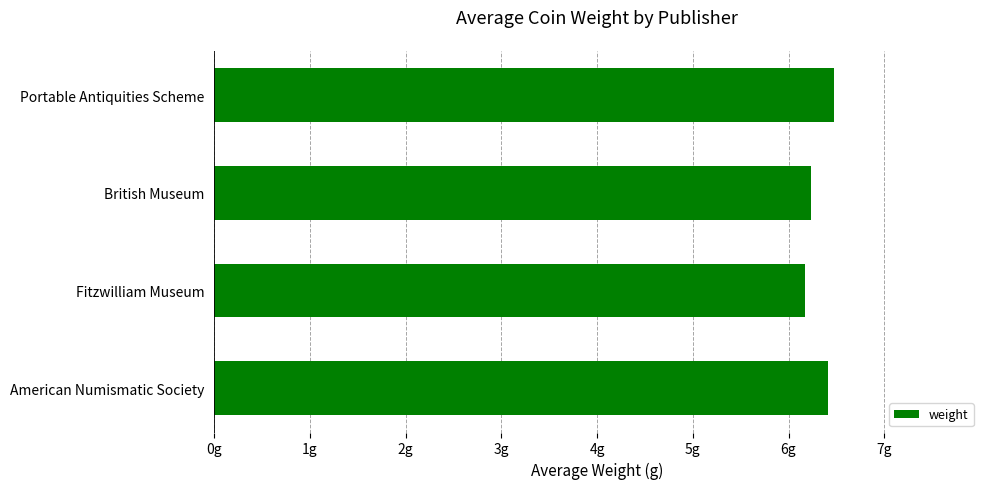

What is the greatest value displayed?

6.5